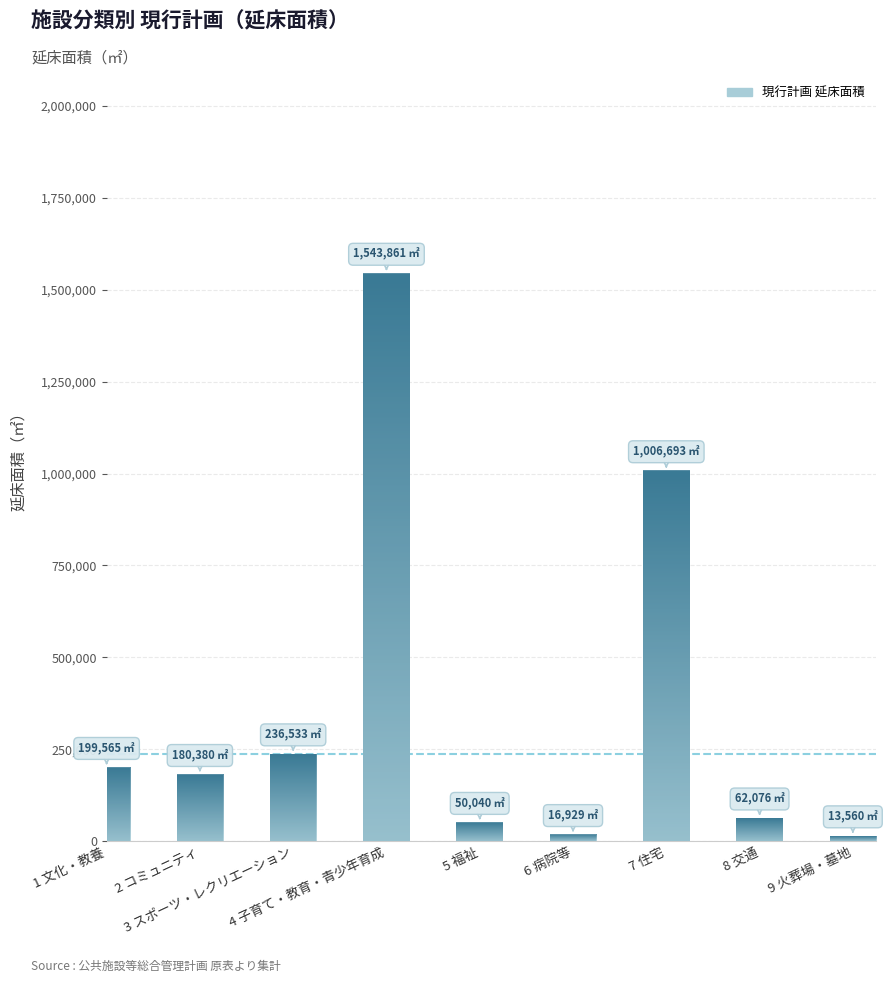

How many data points are less than 180380?

4